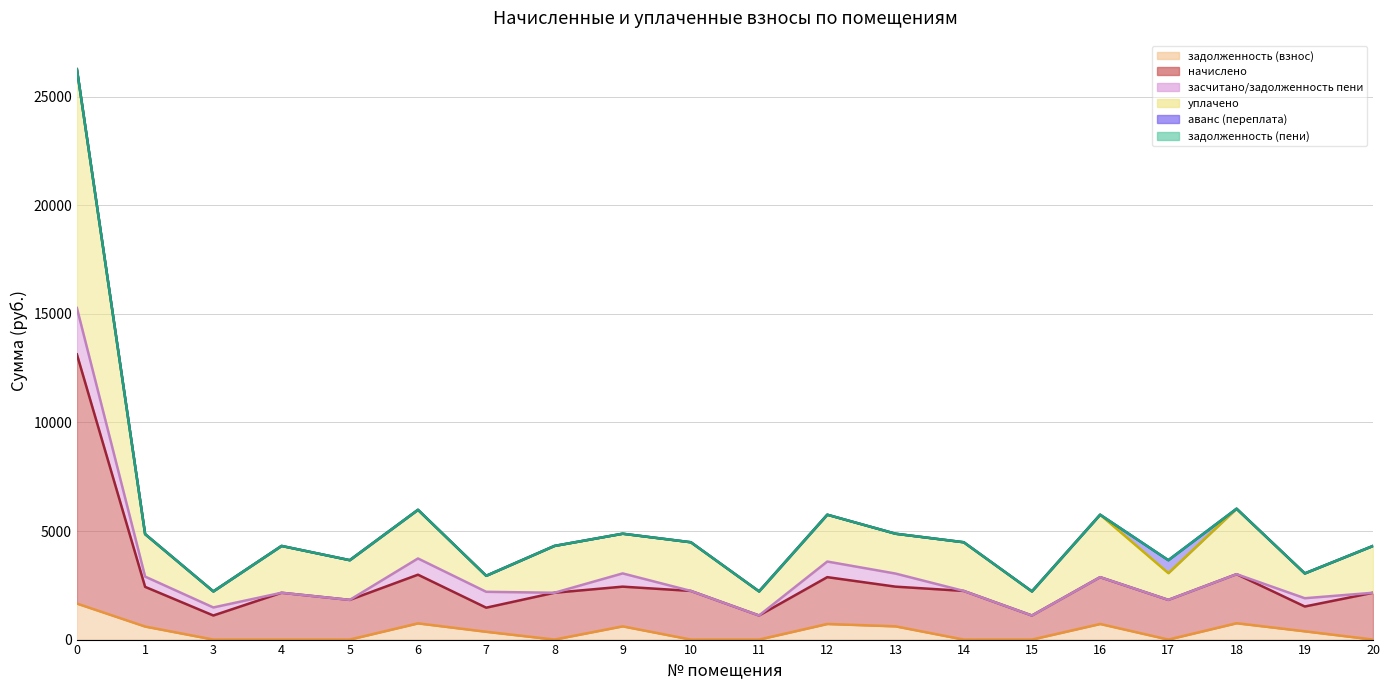

Reading left to right, extract all data points from this chart.

задолженность (взнос): 0=1659.2	1=600.0	3=0.0	4=0.0	5=0.0	6=747.2	7=359.4	8=0.0	9=609.6	10=0.0	11=0.0	12=719.0	13=609.6	14=0.0	15=0.0	16=719.0	17=0.0	18=753.4	19=381.0	20=0.0
начислено: 0=13136.8	1=2428.8	3=1109.8	4=2156.9	5=1828.7	6=2988.9	7=1469.2	8=2156.9	9=2438.3	10=2241.7	11=1109.8	12=2875.9	13=2438.3	14=2241.7	15=1109.8	16=2875.9	17=1828.7	18=3013.5	19=1524.0	20=2156.9
уплачено: 0=26273.6	1=4857.5	3=2219.6	4=4313.8	5=3657.5	6=5977.8	7=2938.5	8=4313.8	9=4876.6	10=4483.4	11=2219.6	12=5751.8	13=4876.6	14=4483.4	15=2219.6	16=5751.8	17=3061.3	18=6027.0	19=3047.9	20=4313.8